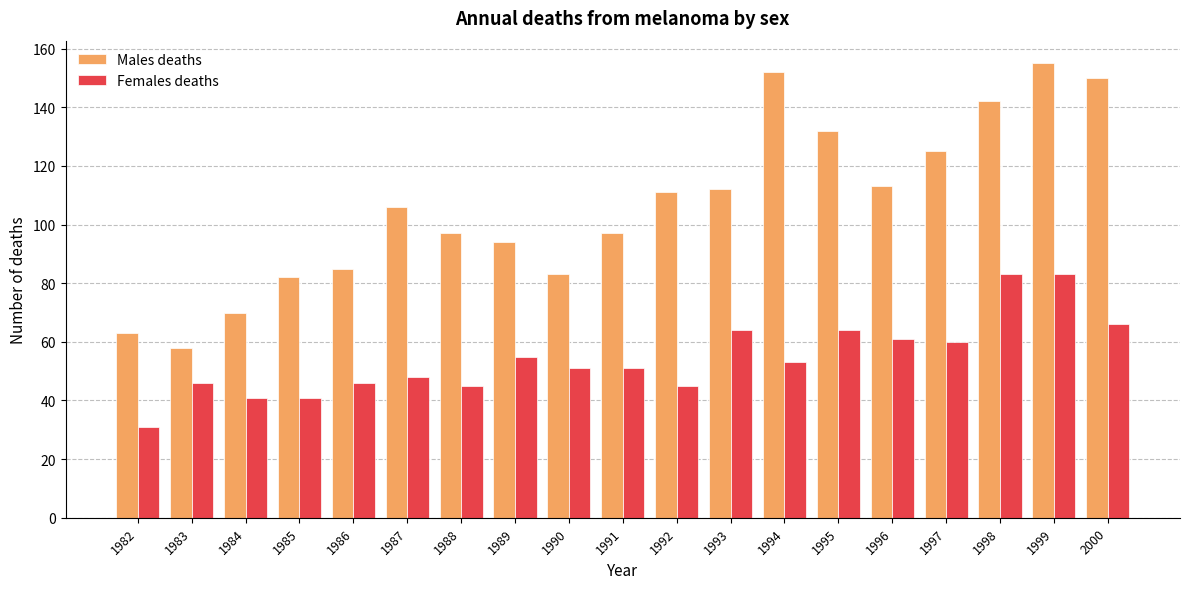

What is the spread (max minus min) of values at 1983?

12